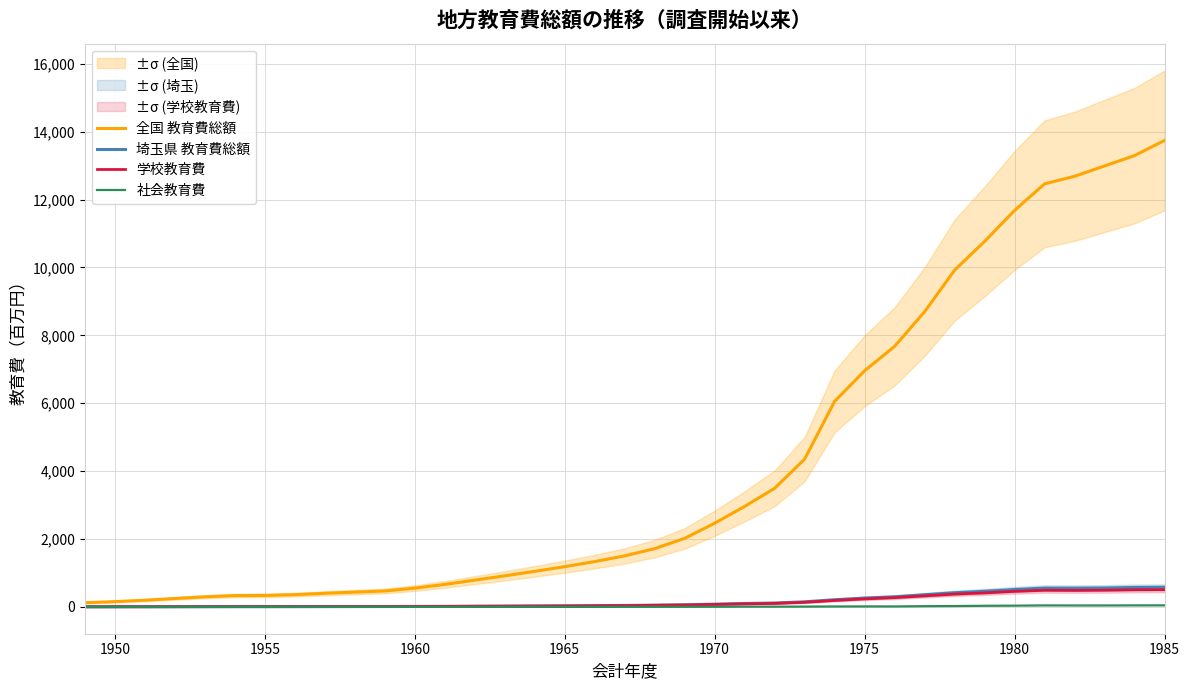

True or false: 埼玉県 教育費総額 has a value of 30.3 at 1965.

True